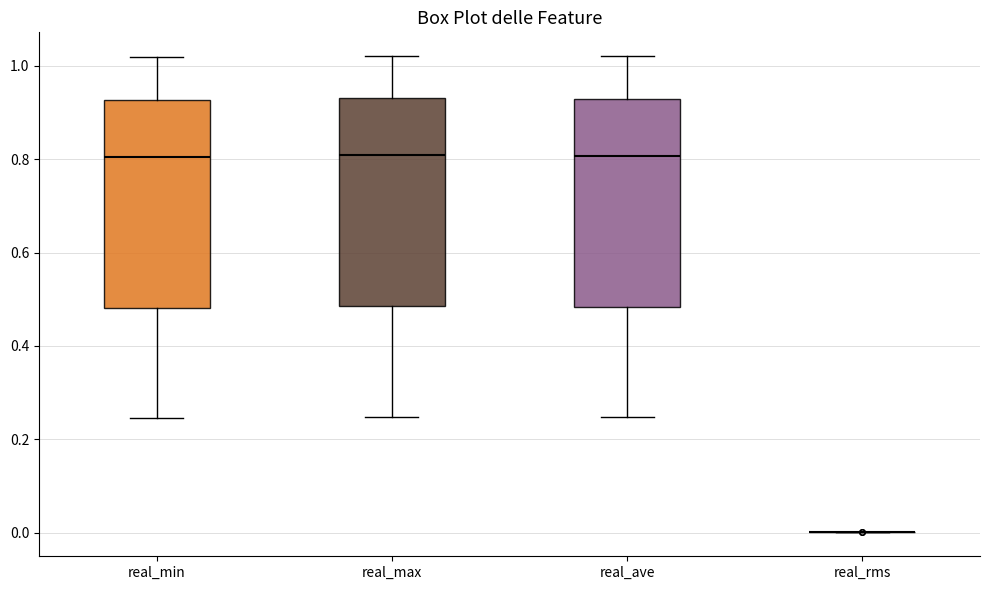

Where does the lower whisker of the box for real_max end on the y-axis? The values are not printed on the chart, so give them approximately, as read against the axis.

0.24